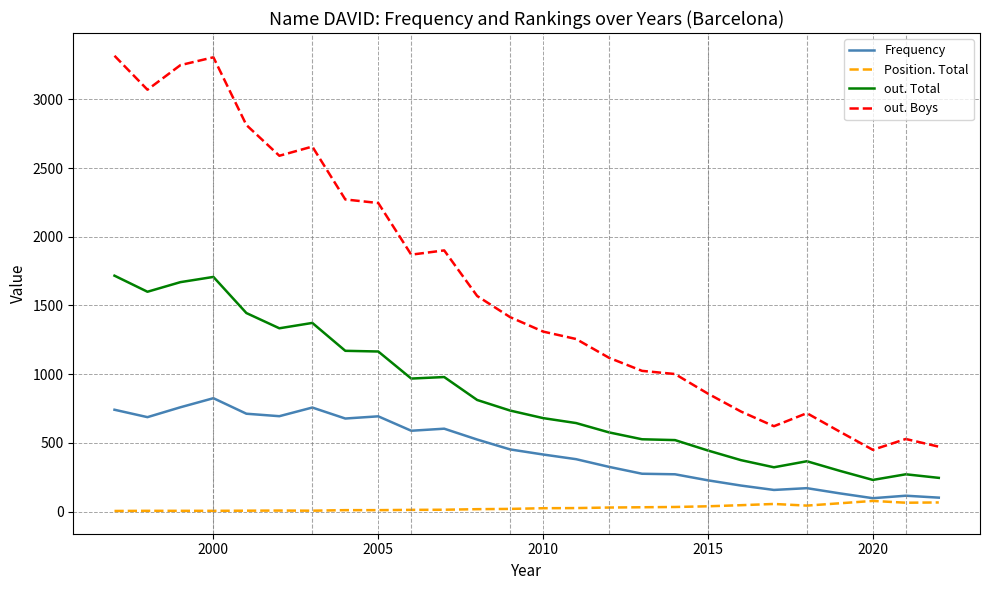

What is the difference between the maximum and second lowest values in the out. Total series?

1472